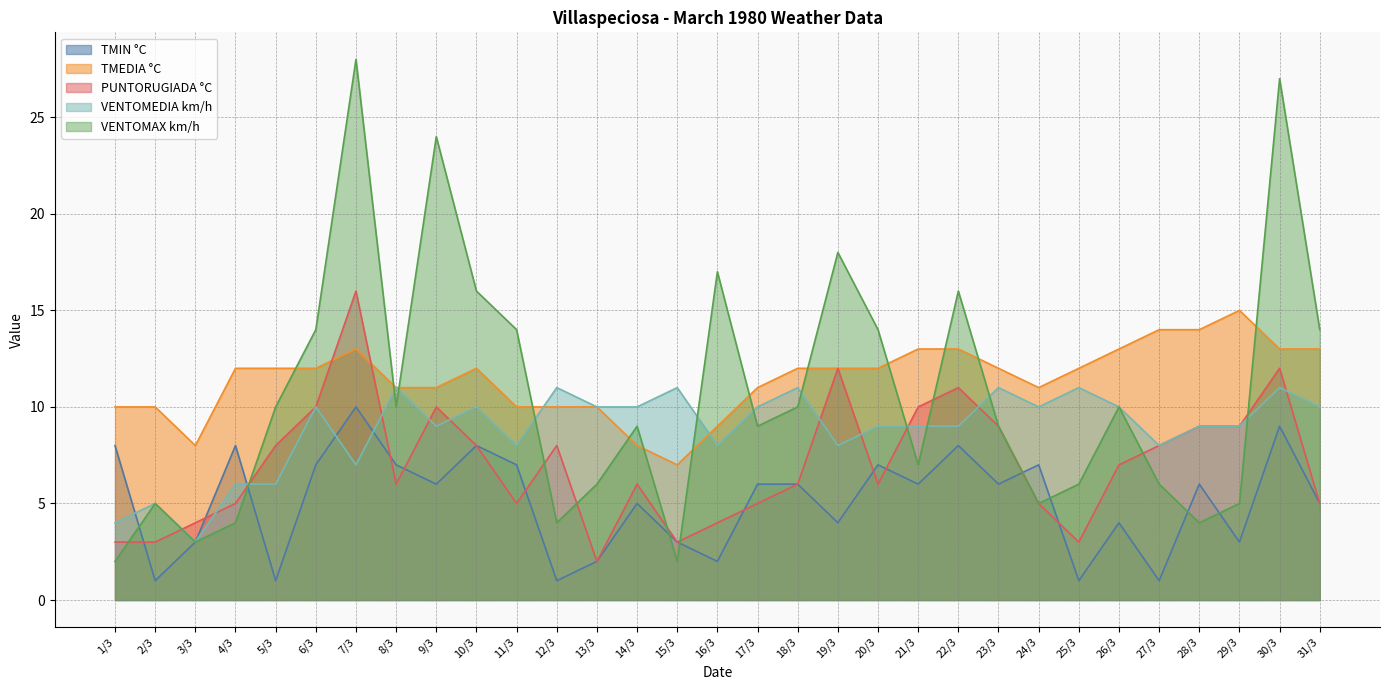

Which series ends up on top after the final intersection of PUNTORUGIADA °C and TMEDIA °C?

TMEDIA °C